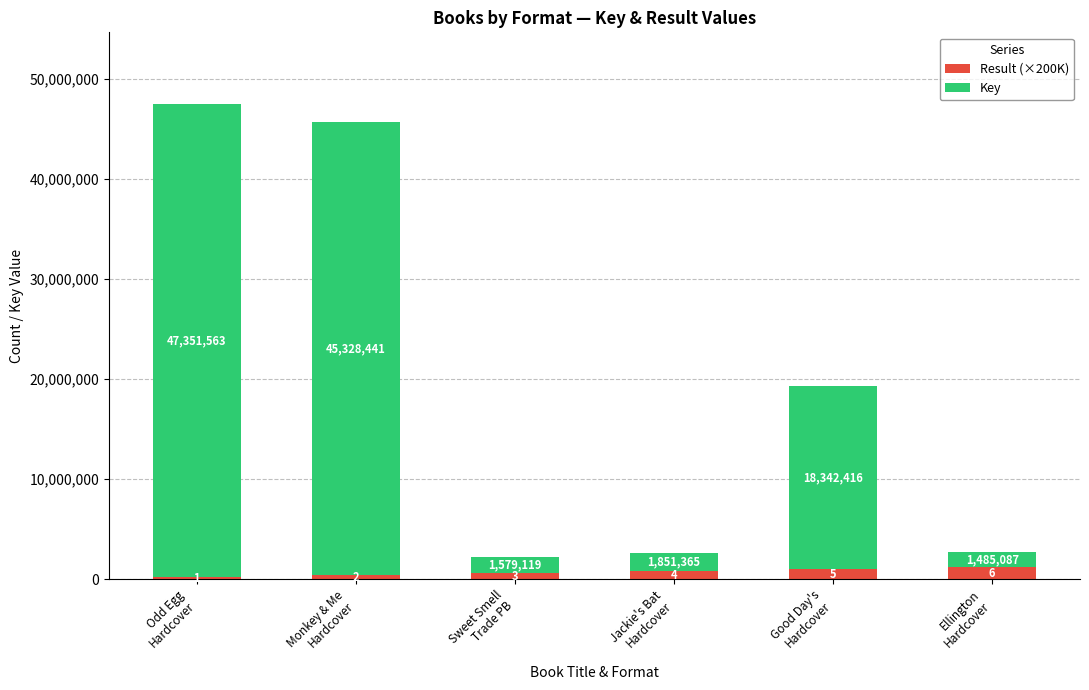

How many Result (×200K) values are between 400000 and 1000000?

4